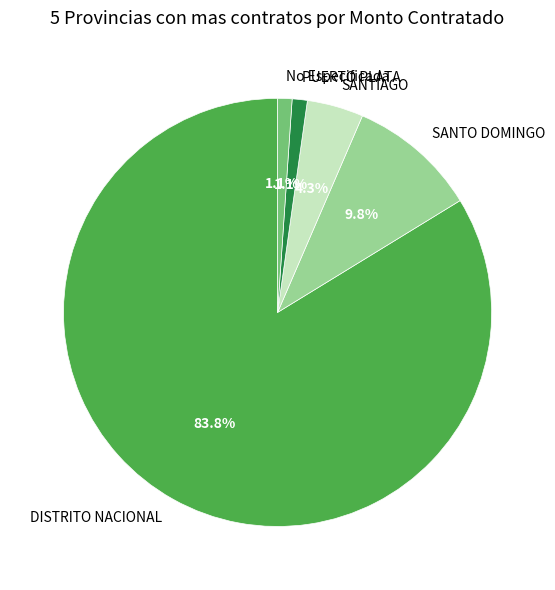

To the nearest percent, what is the difference between the No Especificada and DISTRITO NACIONAL slice percentages?

83%